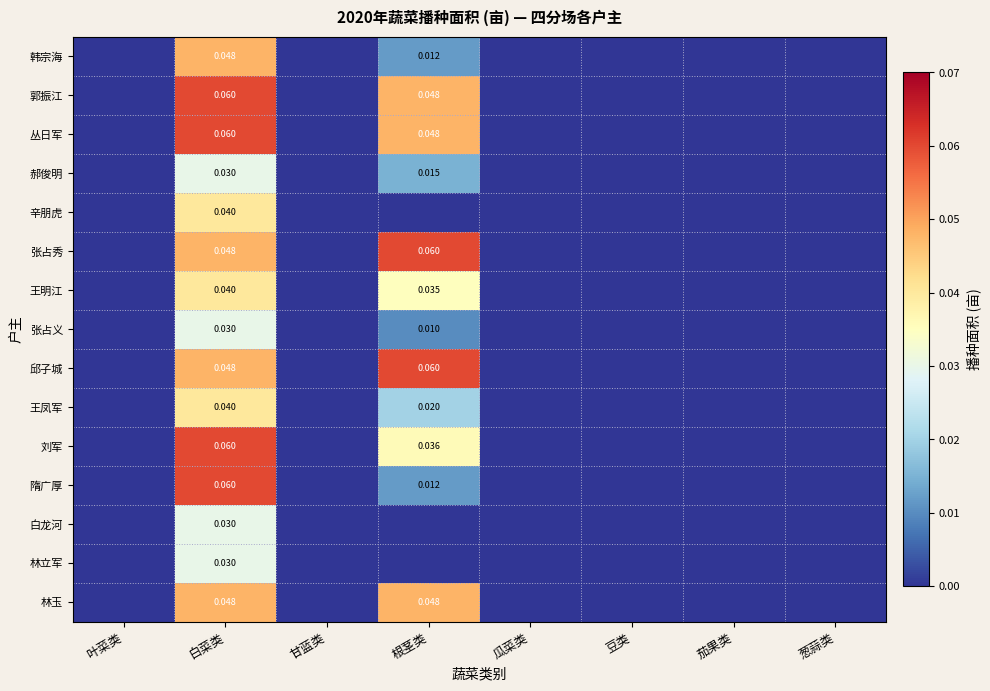

Is it true that 隋广厚 equals 0.0 at 根茎类?

False